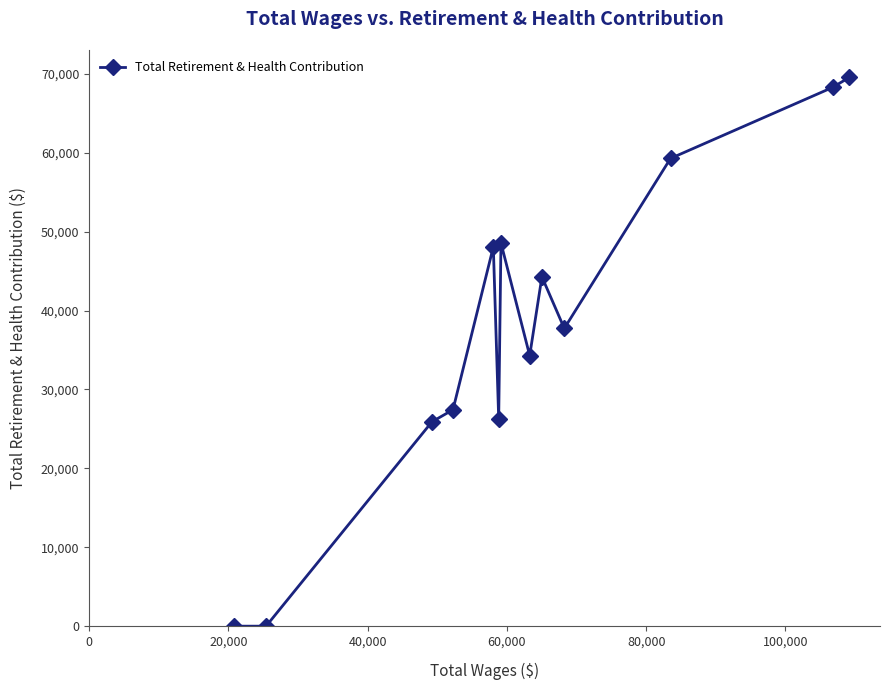

Reading right to left, transcribe all the data shown in this chart.

69550	68289	59284	37741	44280	34294	48575	26258	48071	27432	25904	0	0